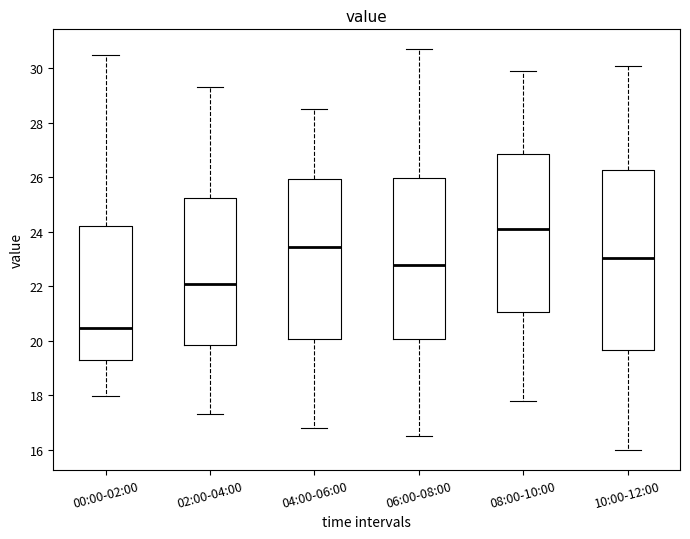

Reading left to right, transcribe this box plot: for each box, give where its median line is, the range the box spans, and where its two whiskers end, as read against the y-axis. The values are not printed on the chart, so give them approximately, as read against the axis.

00:00-02:00: median 20.4, box 19.2 to 24.2, whiskers 18.0 to 30.6
02:00-04:00: median 22.2, box 19.8 to 25.2, whiskers 17.4 to 29.4
04:00-06:00: median 23.4, box 20.0 to 26.0, whiskers 16.8 to 28.6
06:00-08:00: median 22.8, box 20.0 to 26.0, whiskers 16.6 to 30.8
08:00-10:00: median 24.2, box 21.0 to 26.8, whiskers 17.8 to 30.0
10:00-12:00: median 23.0, box 19.6 to 26.2, whiskers 16.0 to 30.2